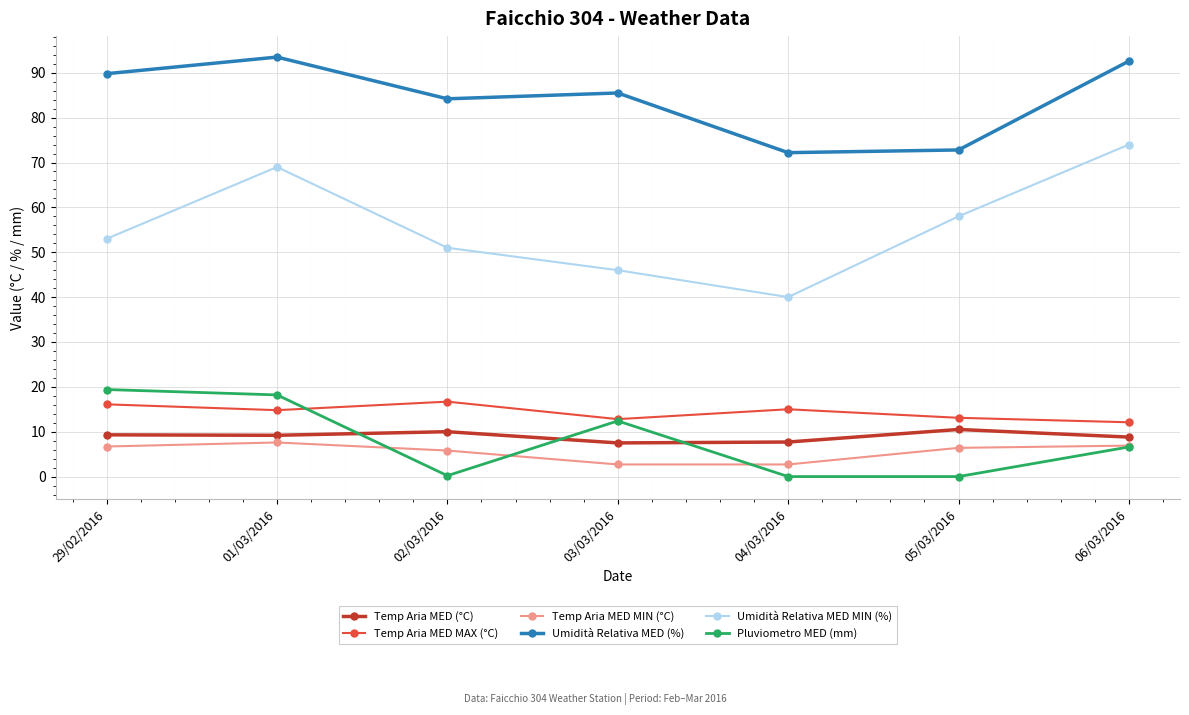

Does the chart display data point markers on the line(s)?

Yes